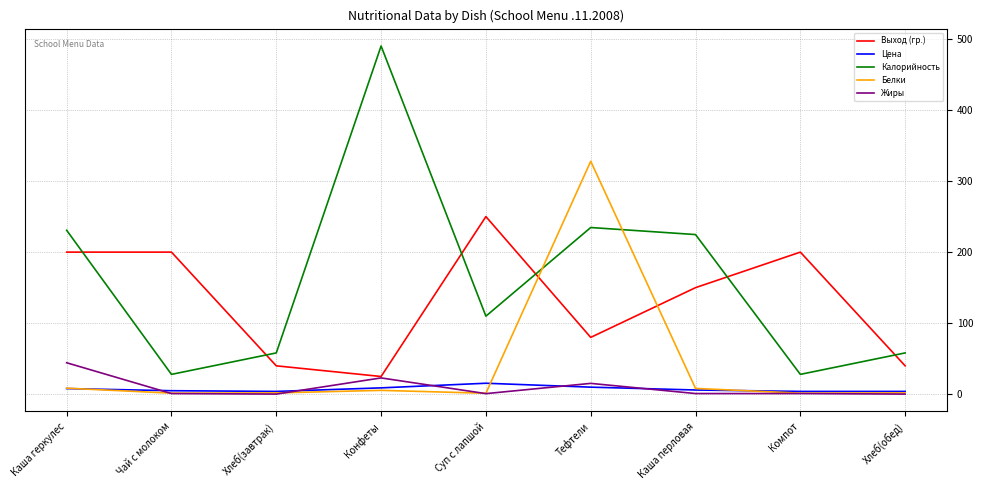

Is this an area chart (filled region under the line)?

No